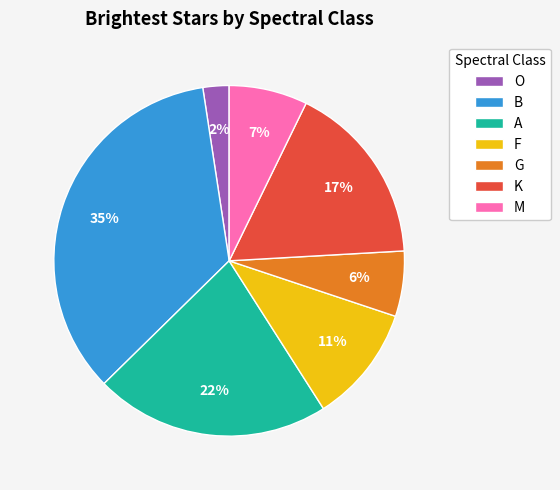

To the nearest percent, what portion does G represent?

6%